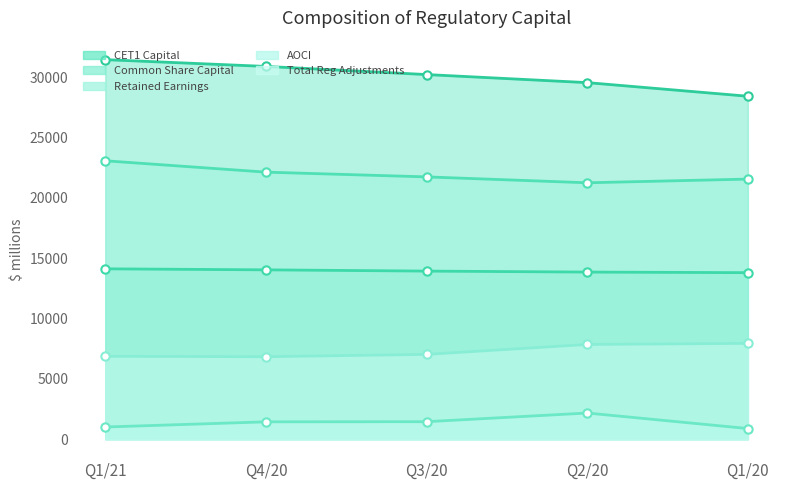

At which category is the sum across all series the highest?

Q1/21